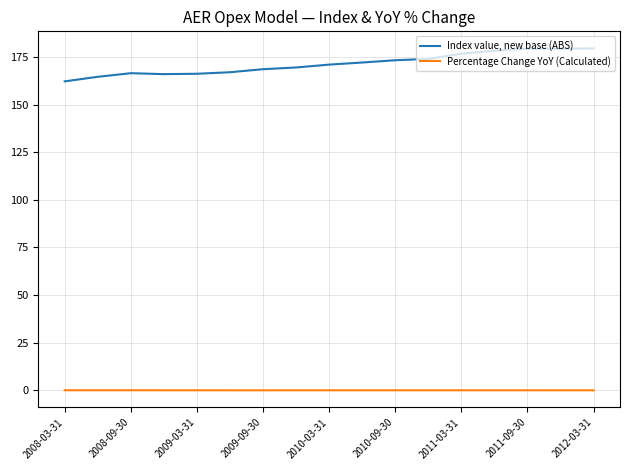

True or false: Percentage Change YoY (Calculated) and Index value, new base (ABS) cross at least once.

False